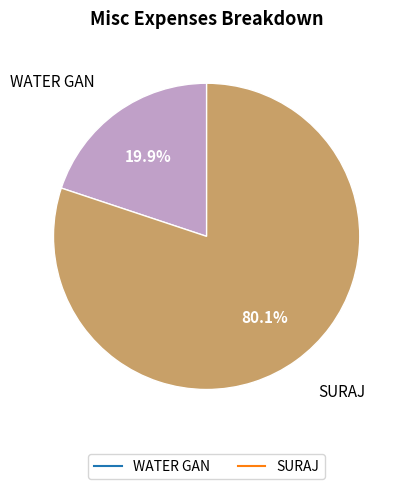

Which slice is the largest?

SURAJ